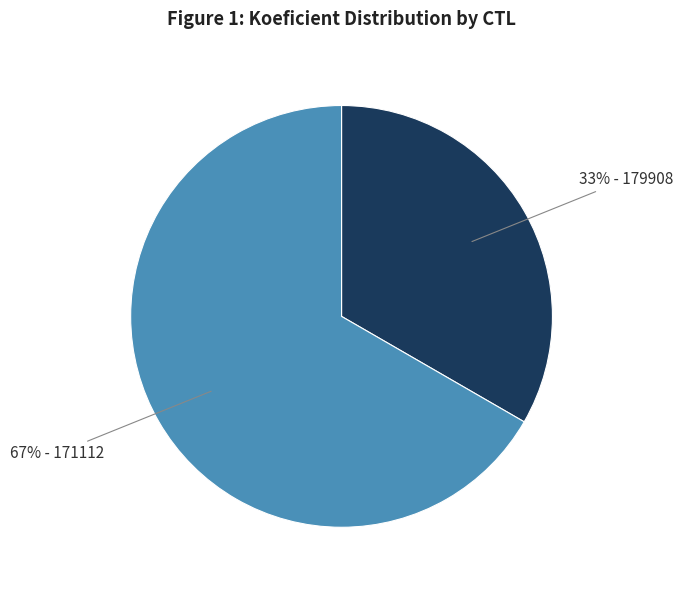

Is there a majority slice in this chart?

Yes